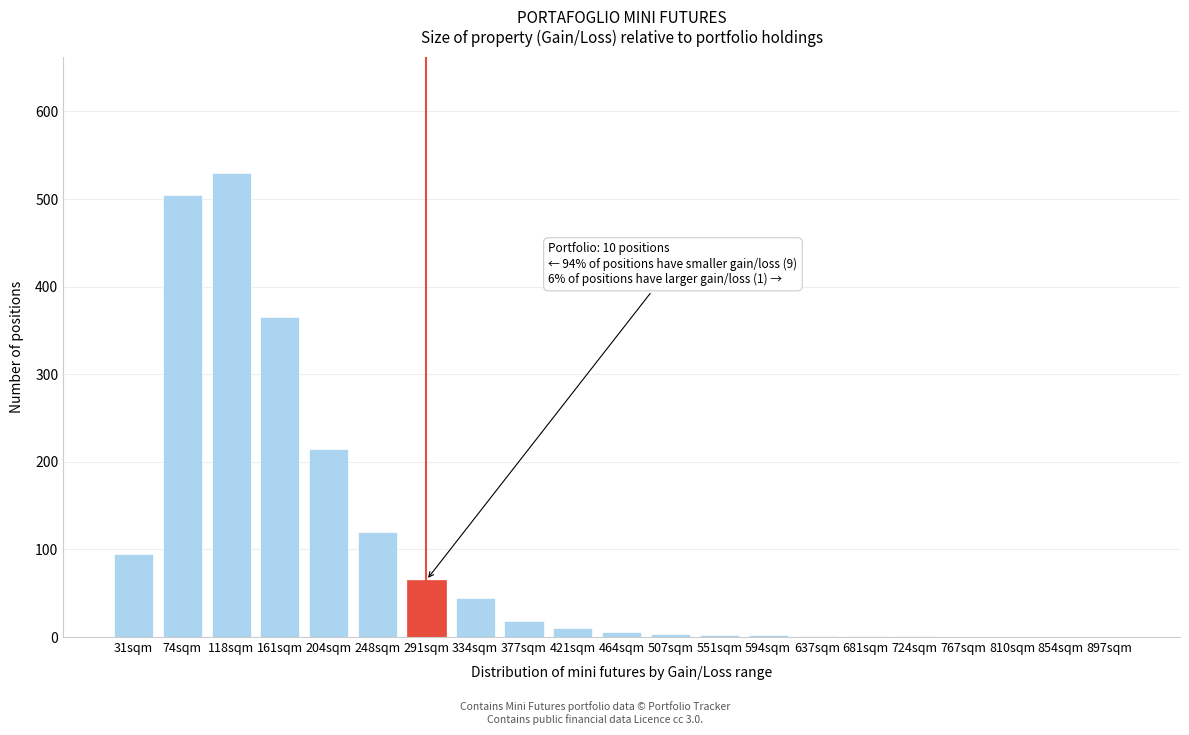

What is the maximum value shown in the chart?

530